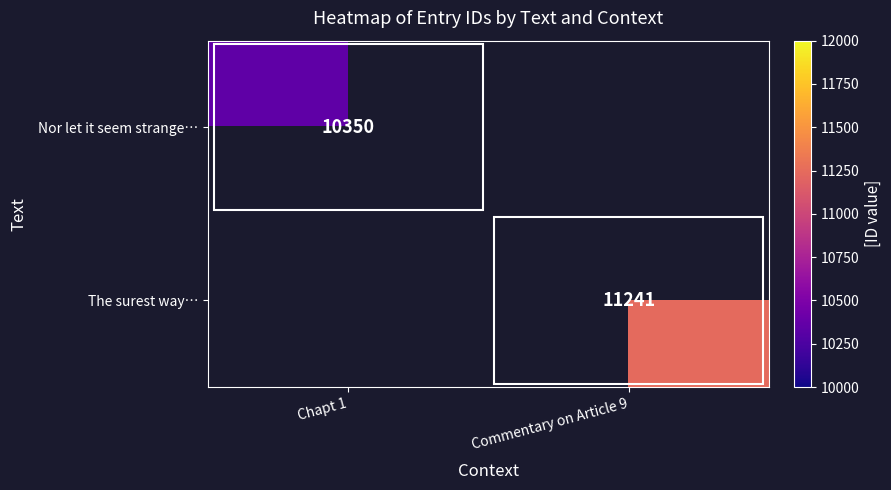

At how many categories does at least one series exceed 11113?

1